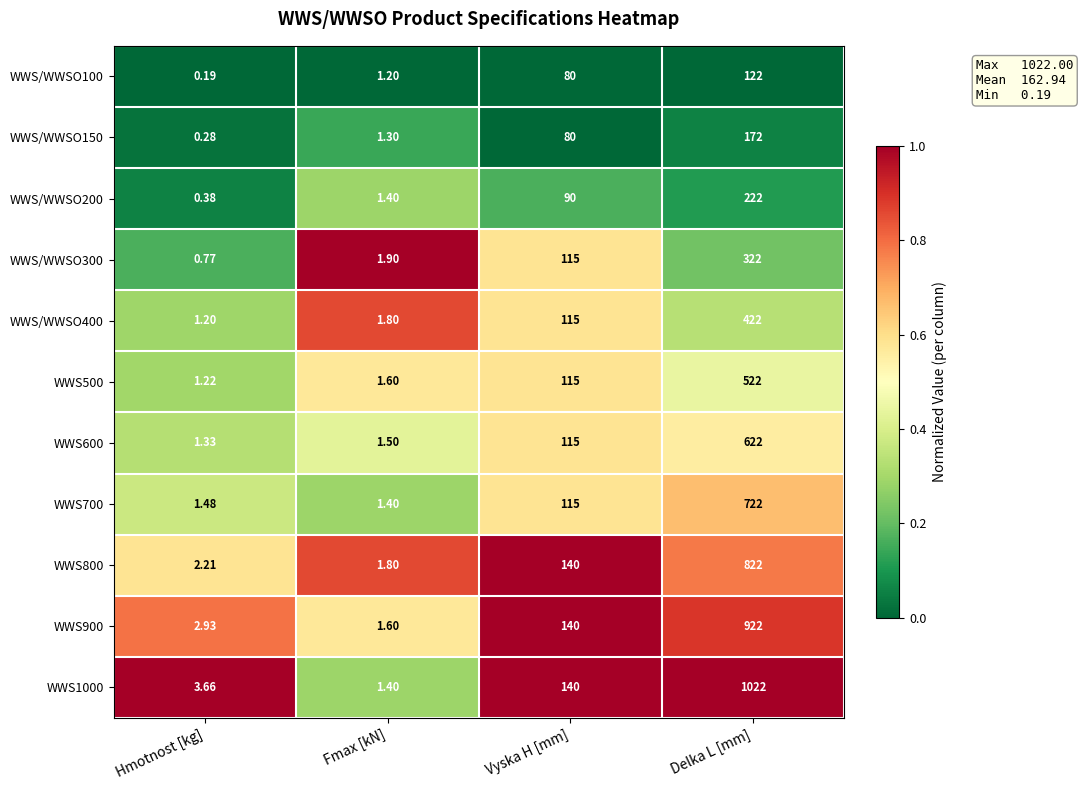

At which label is WWS1000 closest to 511?

Vyska H [mm]